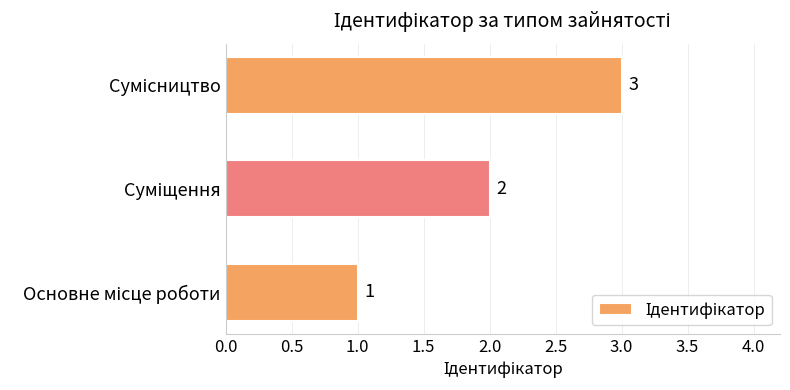

What is the maximum value shown in the chart?

3